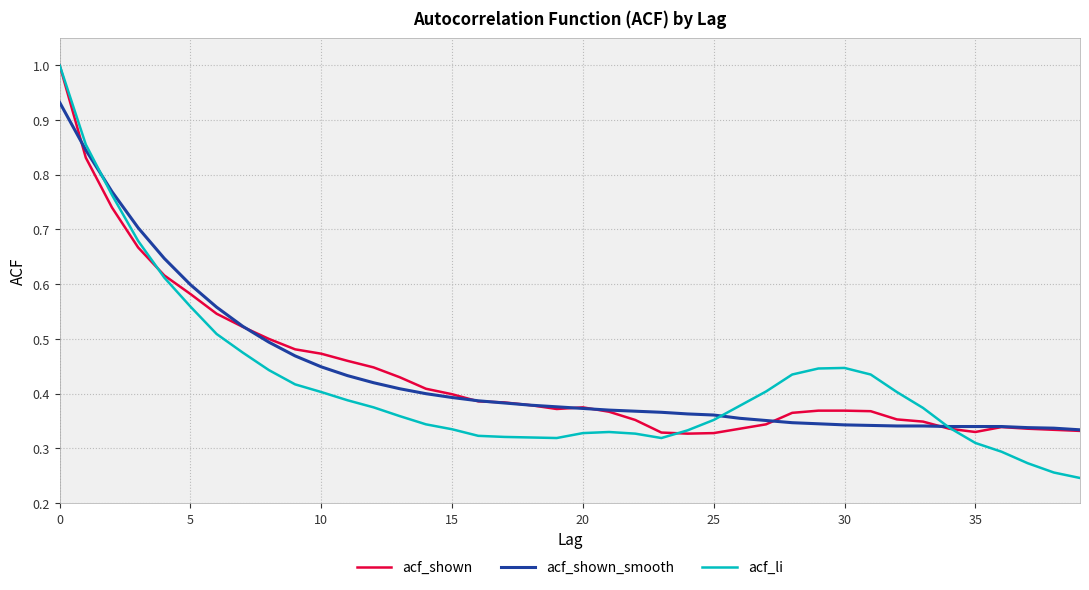

Which series has the largest range (max minus min)?

acf_li